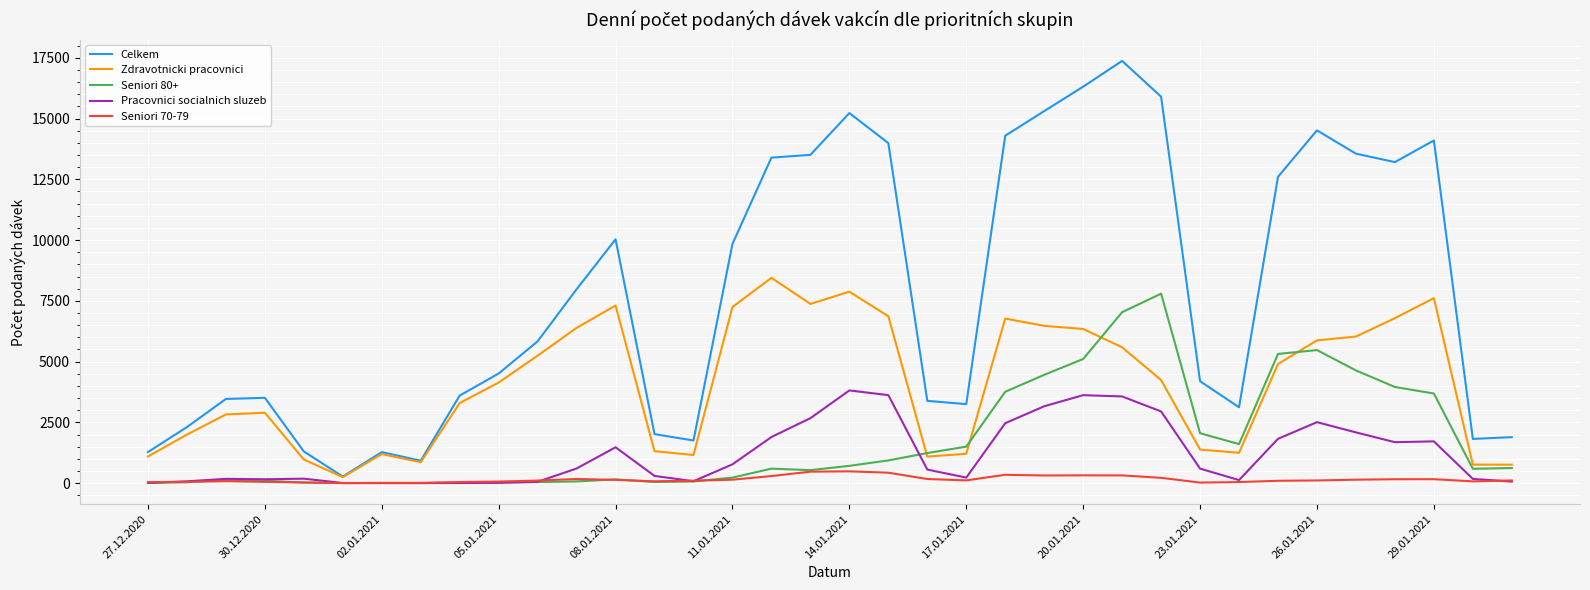

Which series has the largest total across all categories?

Celkem